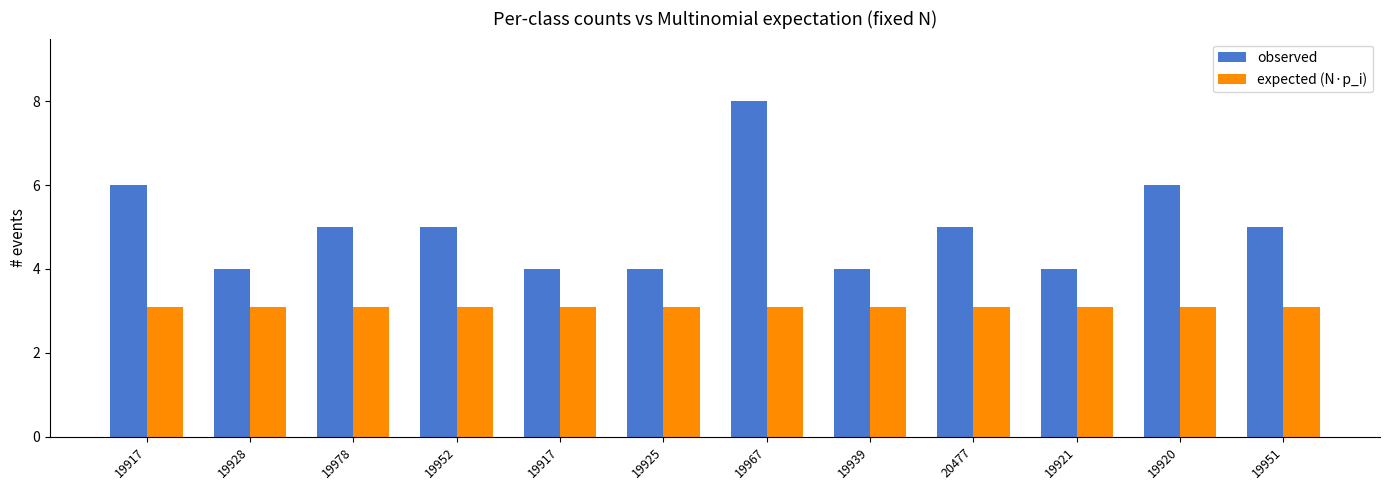

How many bars are there in each group?

2